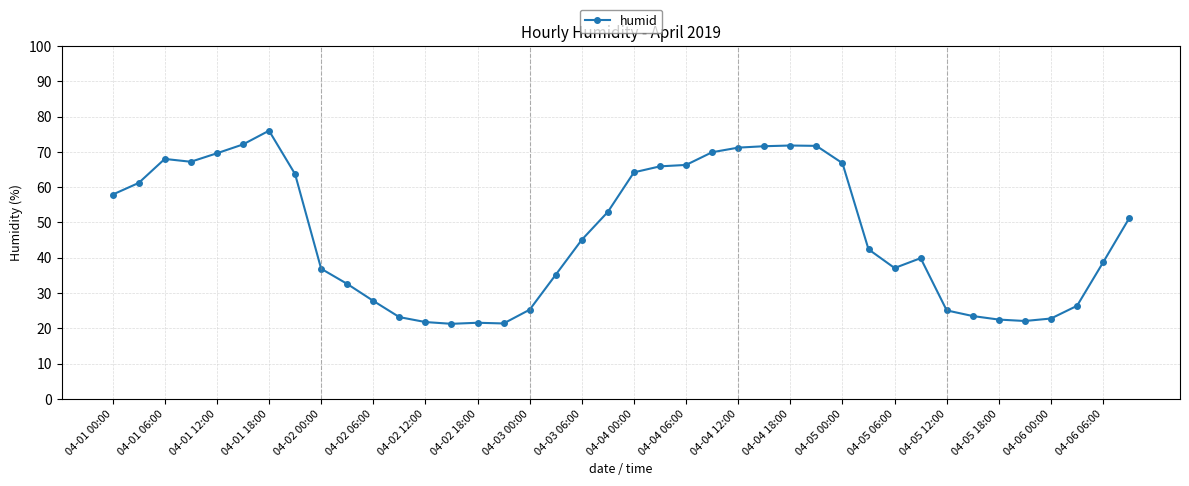

What is the smallest value displayed?

21.3